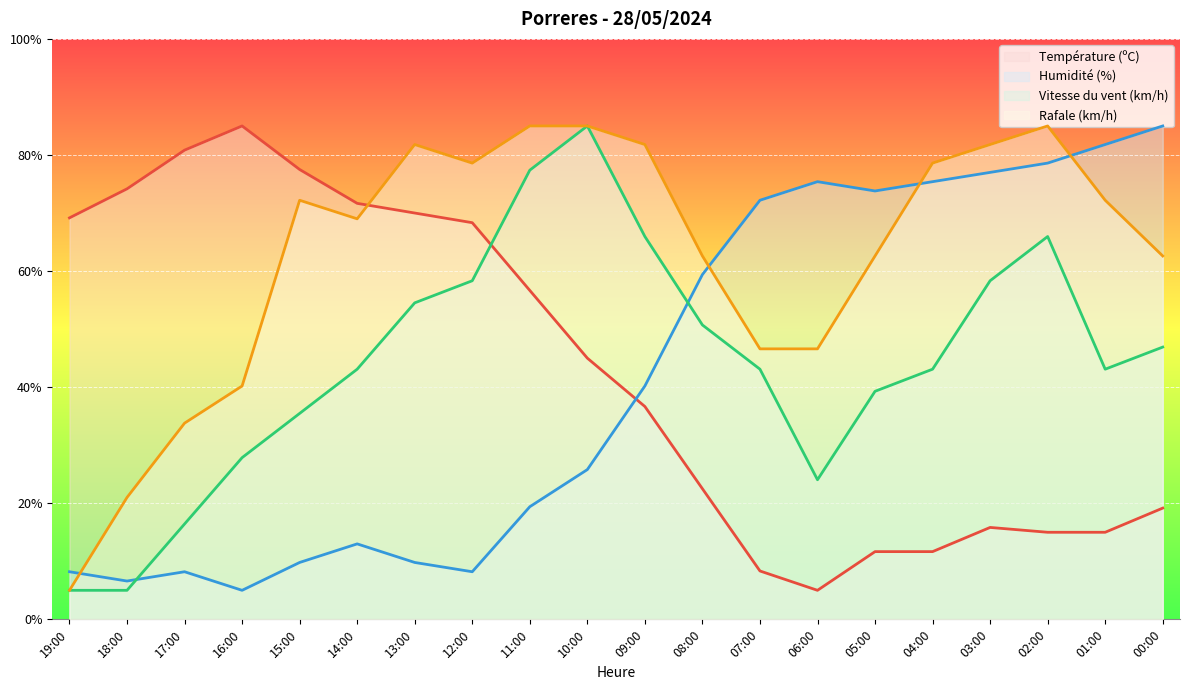

What is the label of the 19th point from the left?

01:00